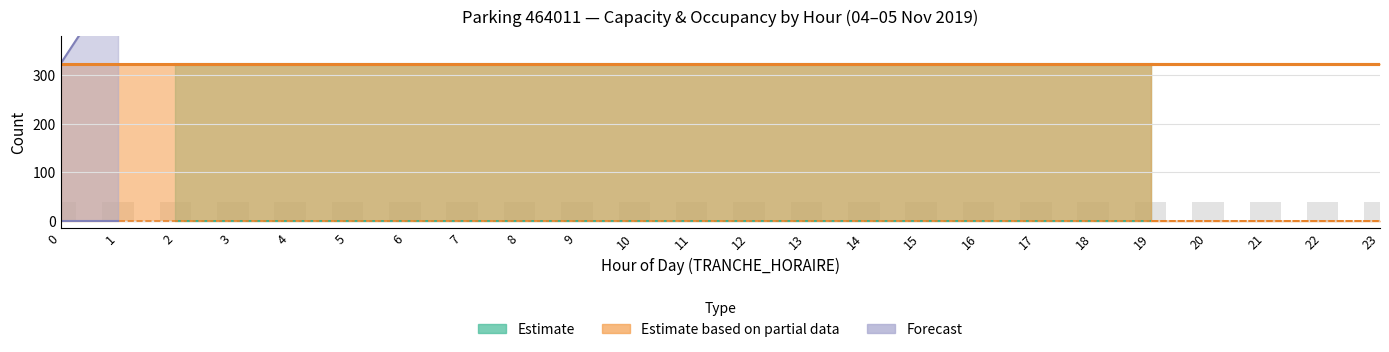

Does the chart contain any negative values?

No